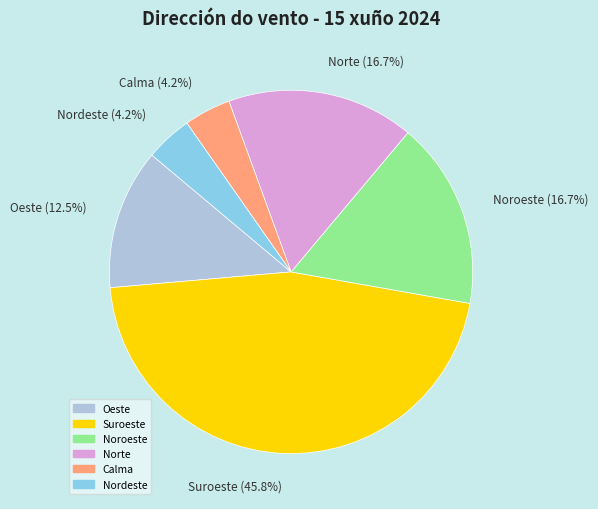

Which category has the biggest portion of the pie?

Suroeste